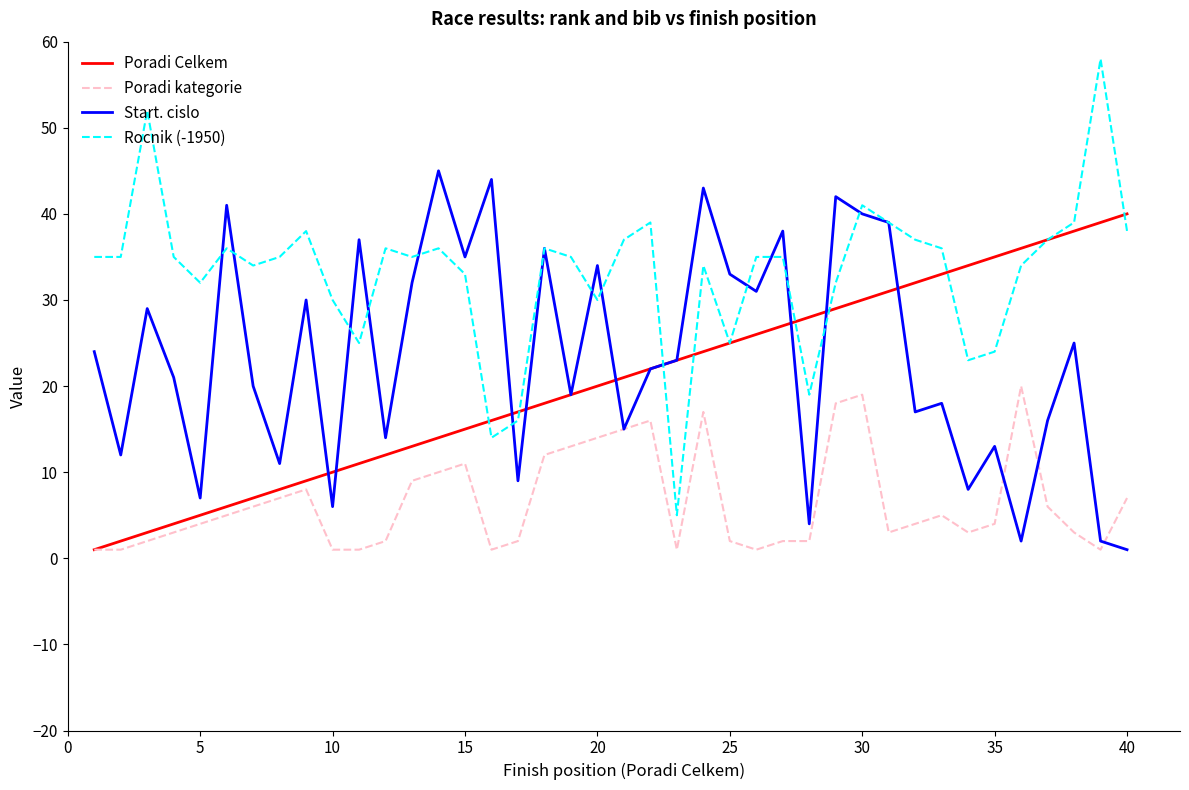

Which series has the largest total across all categories?

Rocnik (-1950)